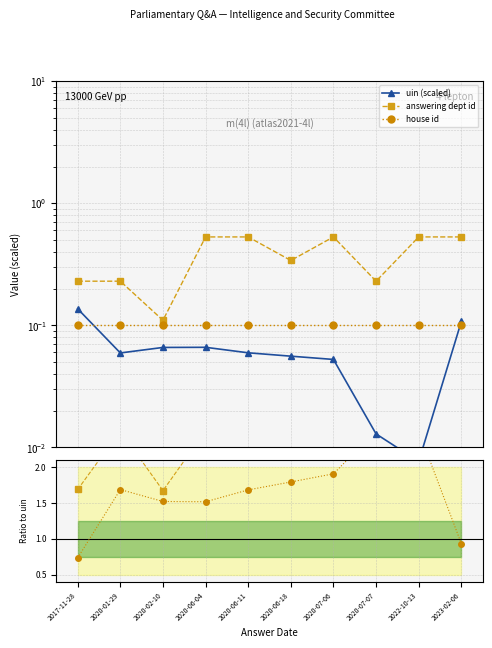

What is the lowest value of the dept id ratio series?

1.7